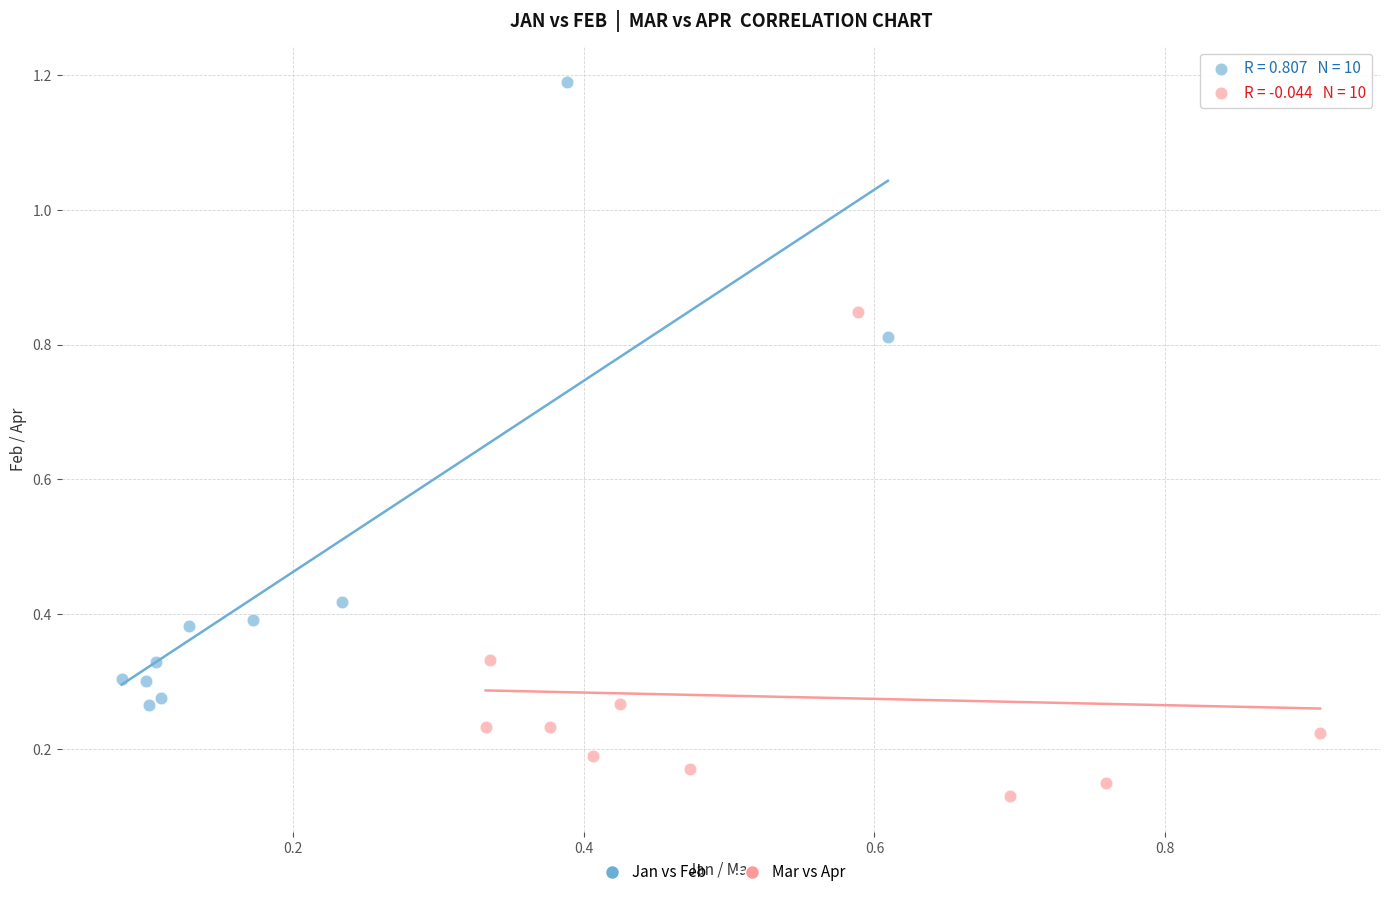

Which series contains the highest Y value?

Jan vs Feb